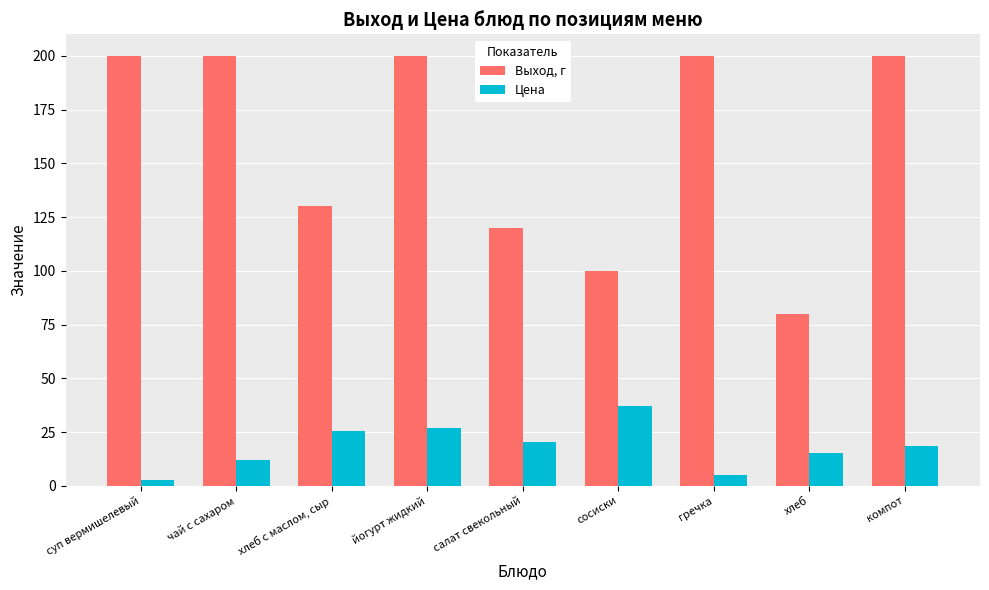

What value does the Цена series have at салат свекольный?

20.4